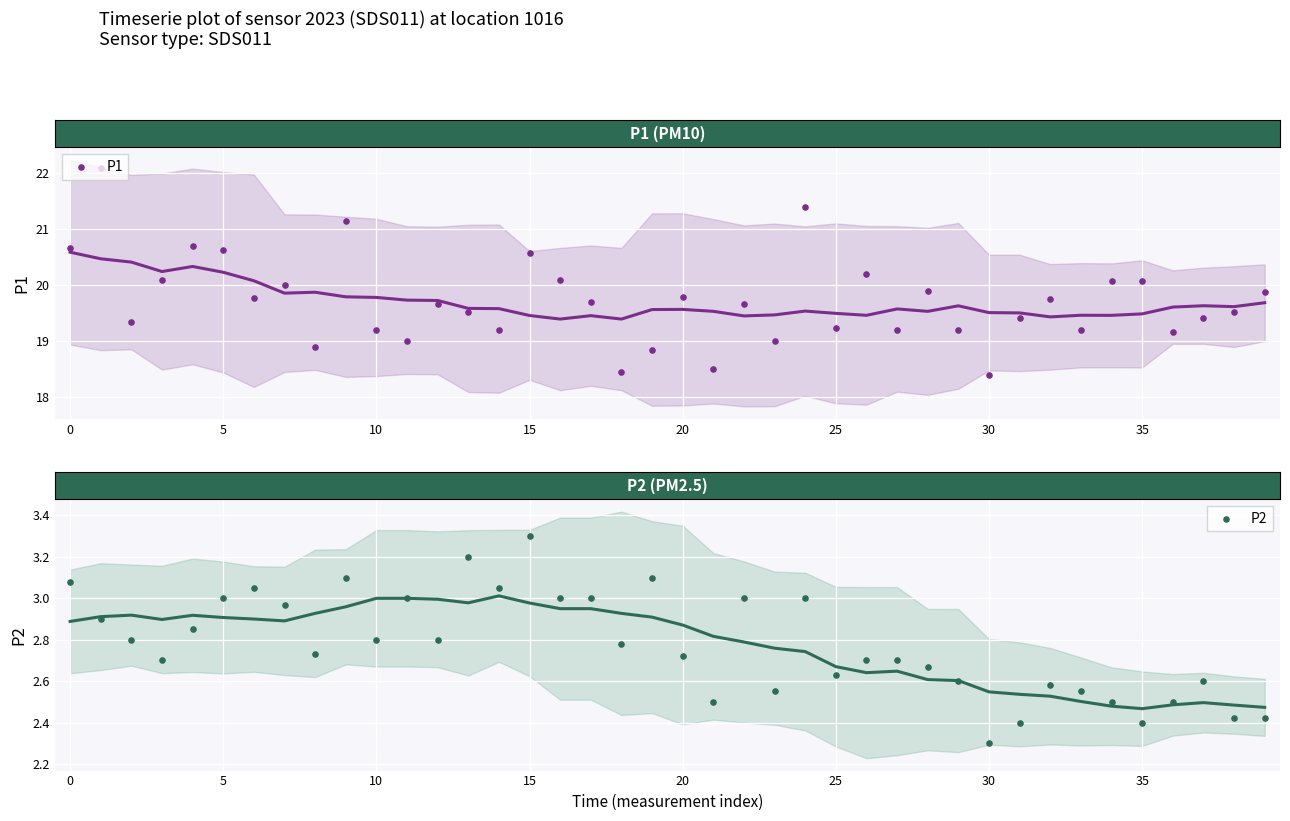

Is the value of P2 at 20 greater than the value of P1 at 32?

No